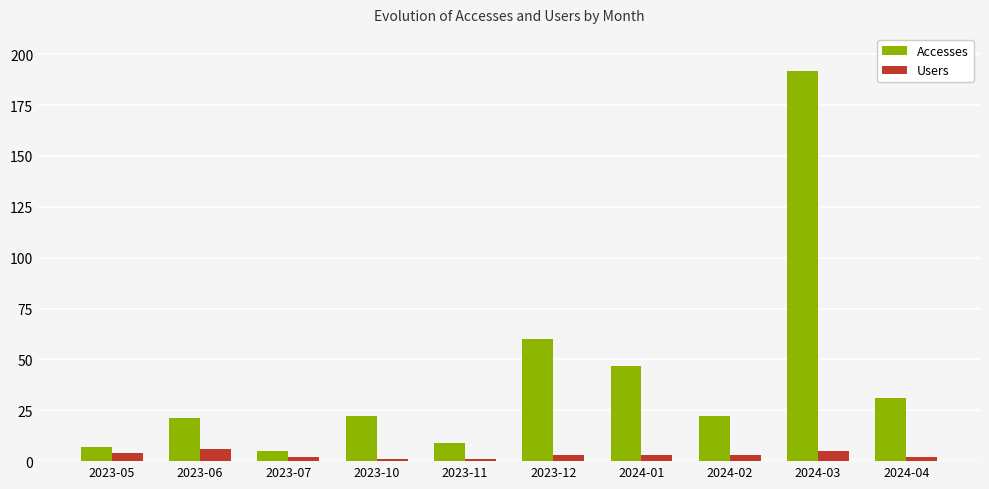

What position from the right is 2024-02?

3